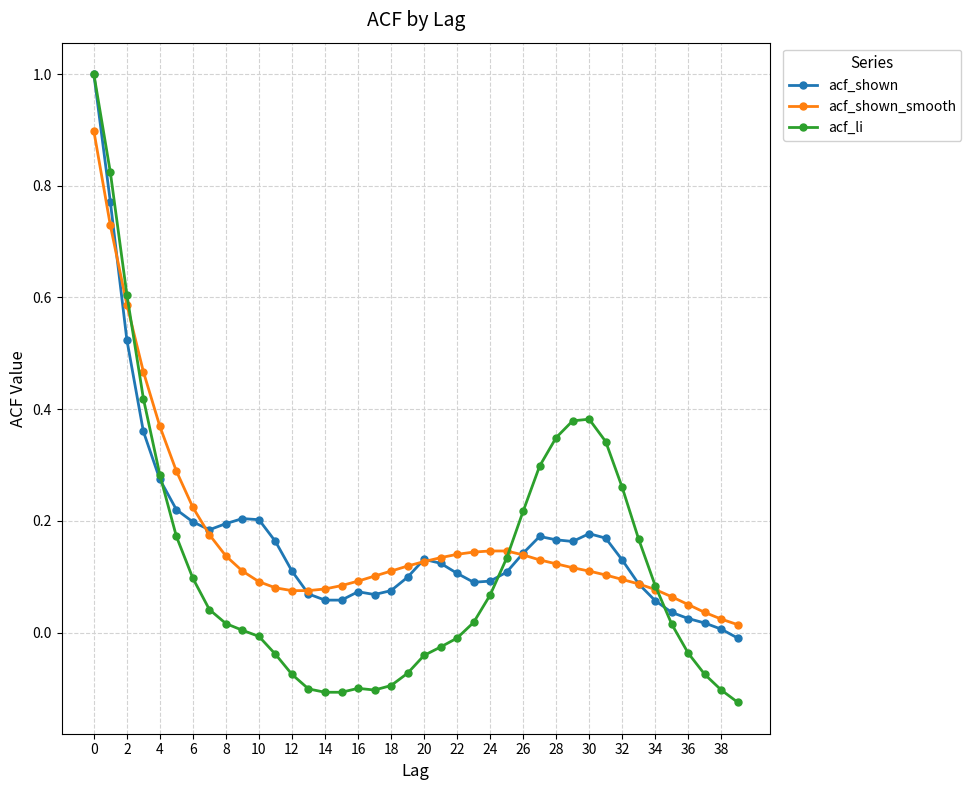

At how many categories does at least one series exceed 0?

40